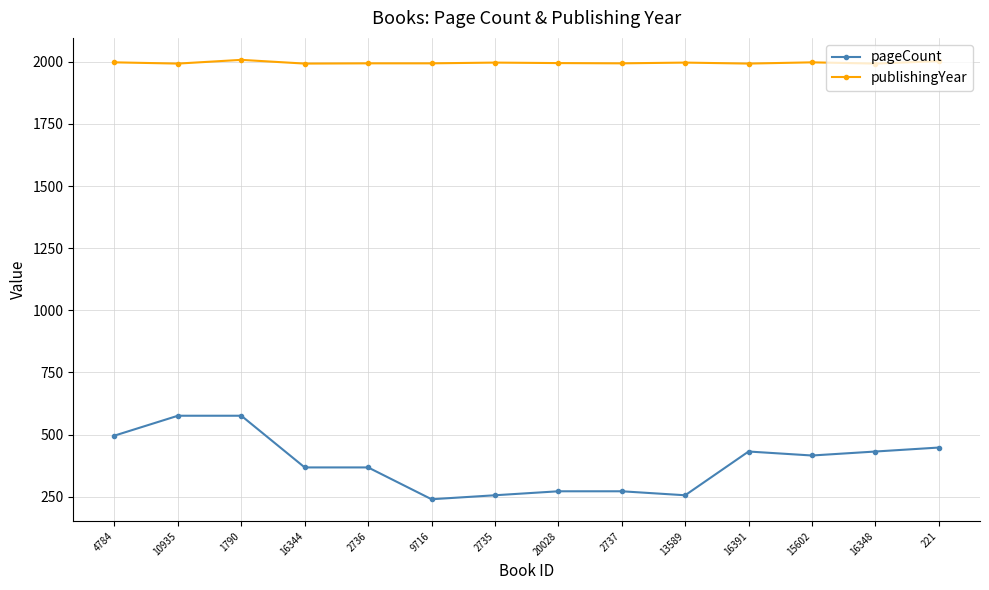

What is the difference between the highest and lowest values at 16348?

1561